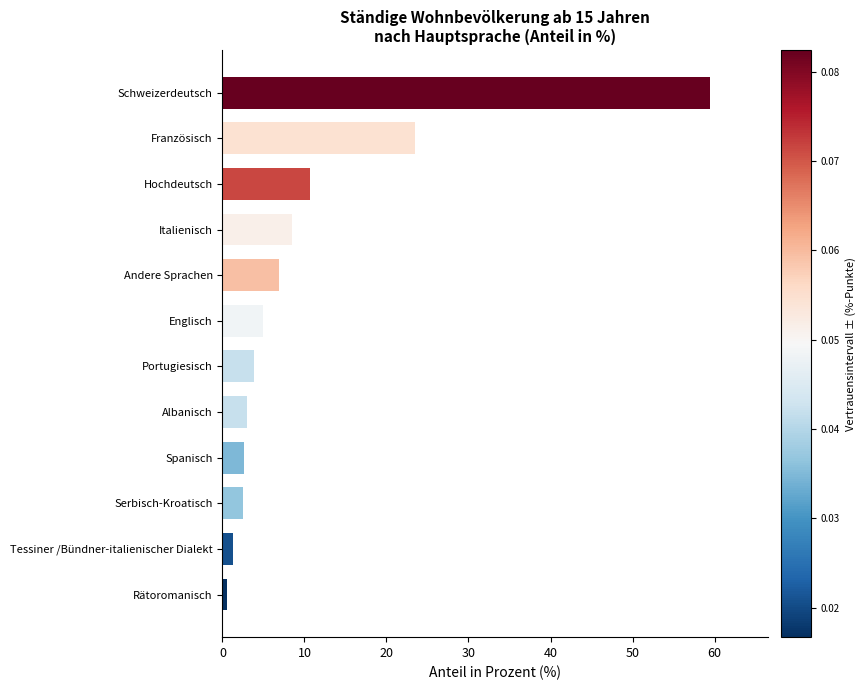

The value at Hochdeutsch is 2.9. True or false?

False